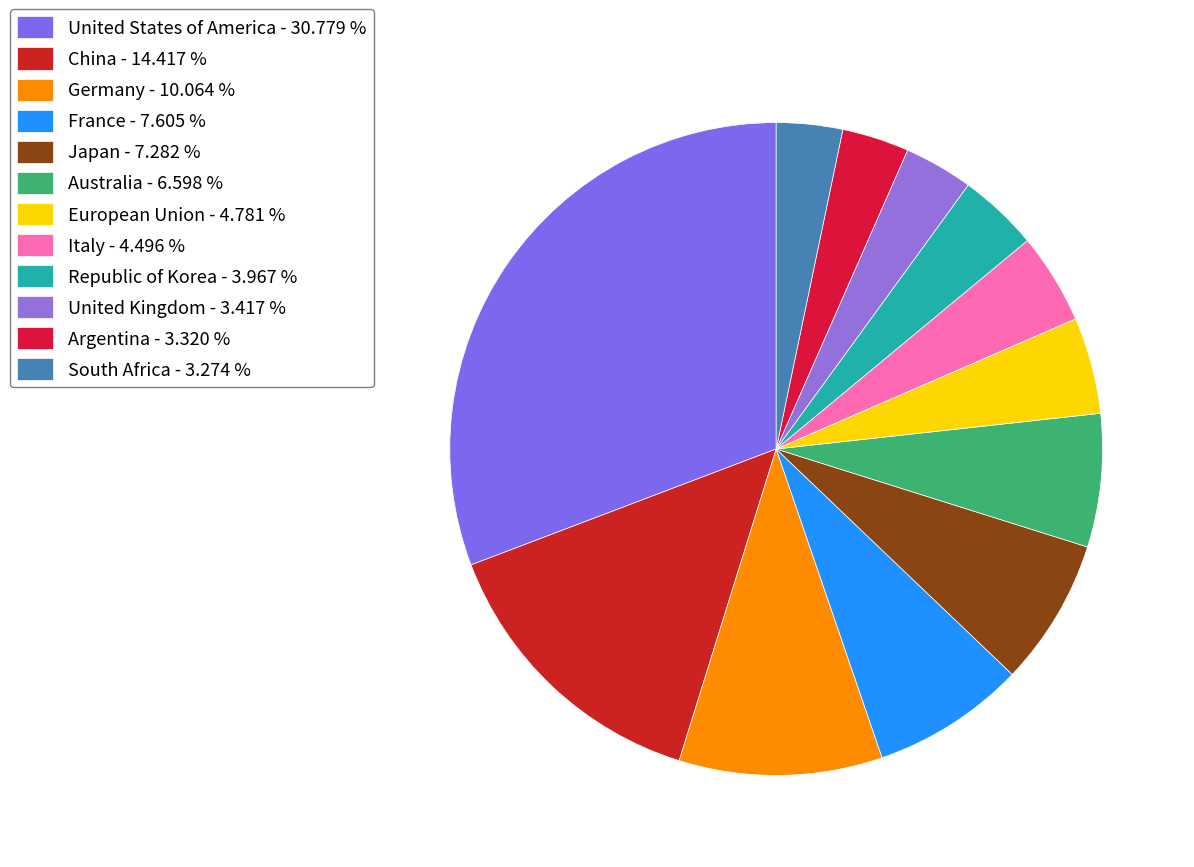

How many segments does this pie chart have?

12